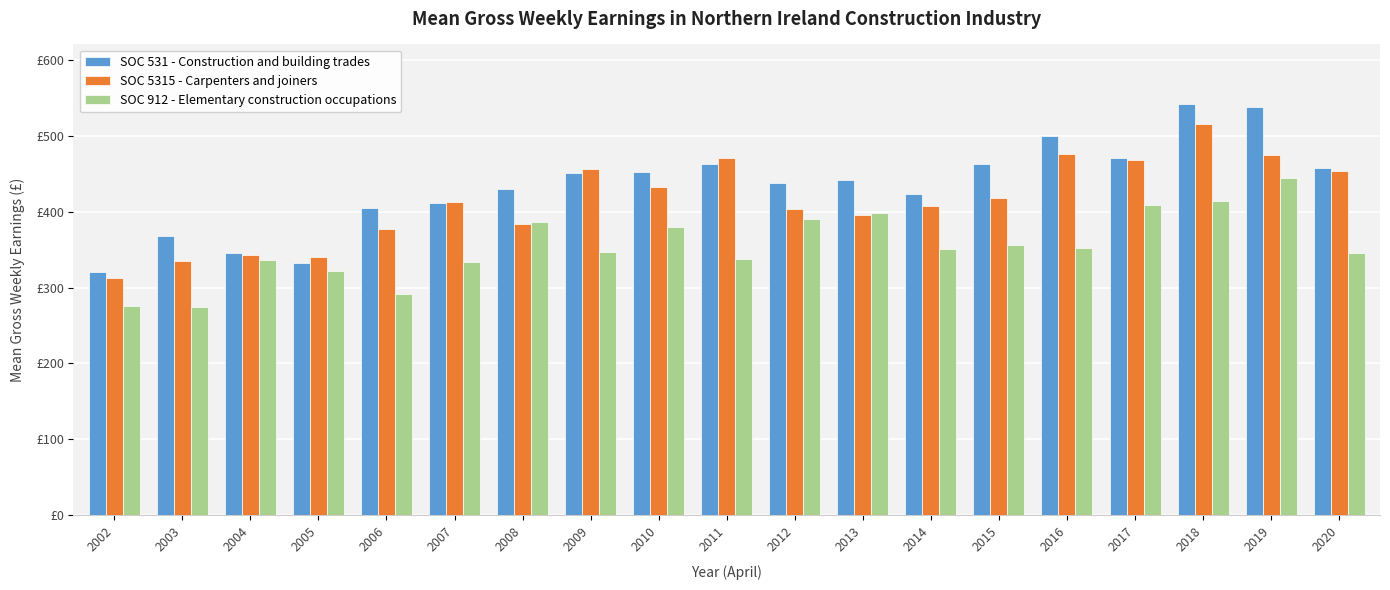

List the labels in order of SOC 5315 - Carpenters and joiners value, smallest first.

2002, 2003, 2005, 2004, 2006, 2008, 2013, 2012, 2014, 2007, 2015, 2010, 2020, 2009, 2017, 2011, 2019, 2016, 2018